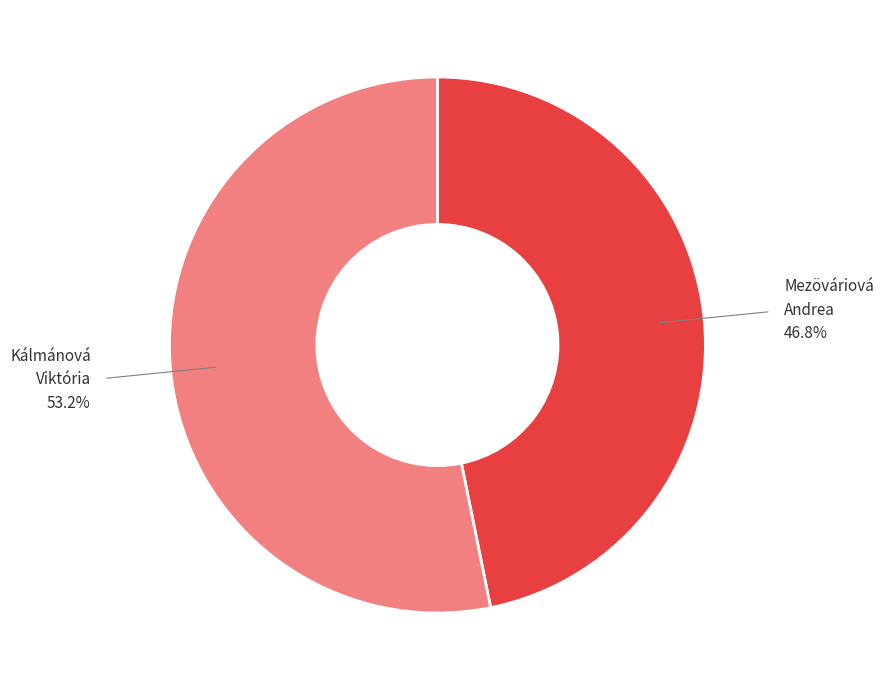

Which slice represents more than half of the pie?

Kálmánová Viktória